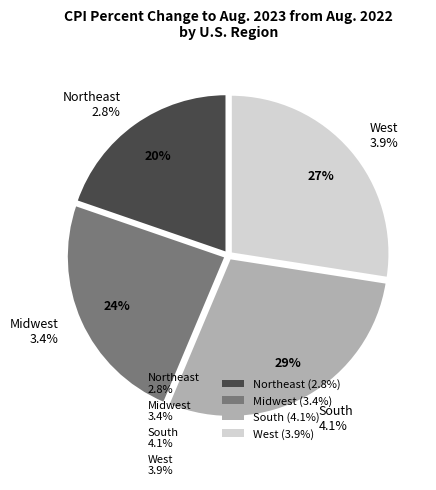

What portion of the pie excludes Northeast?

80.3%